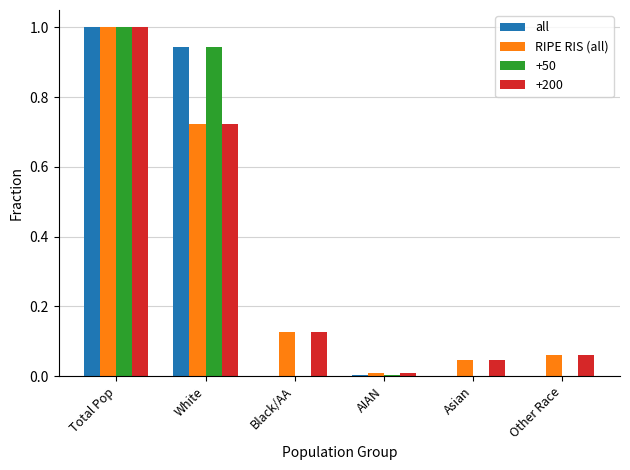

What is the highest value of the RIPE RIS (all) series?

1.0